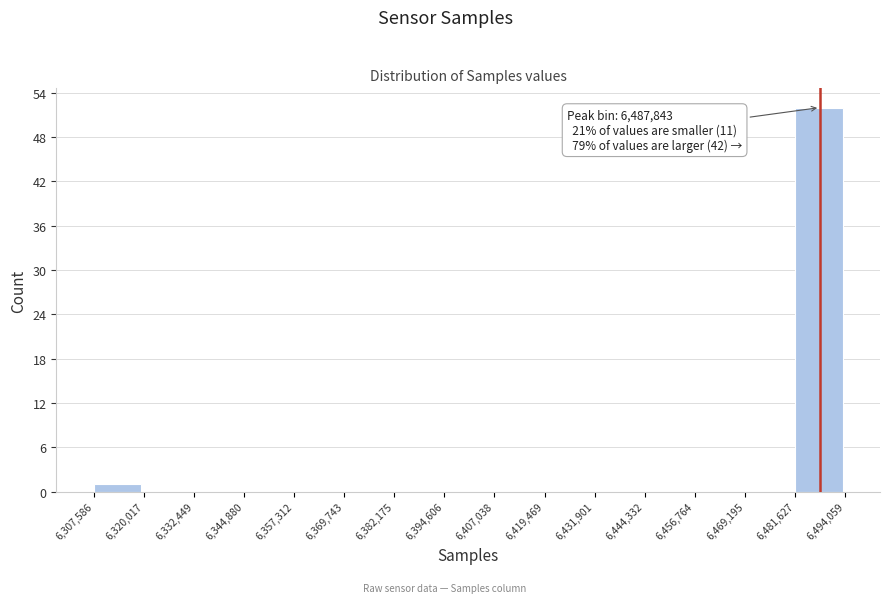

Over which range of the x-axis is the bar tallest?

6,481,627 to 6,494,059